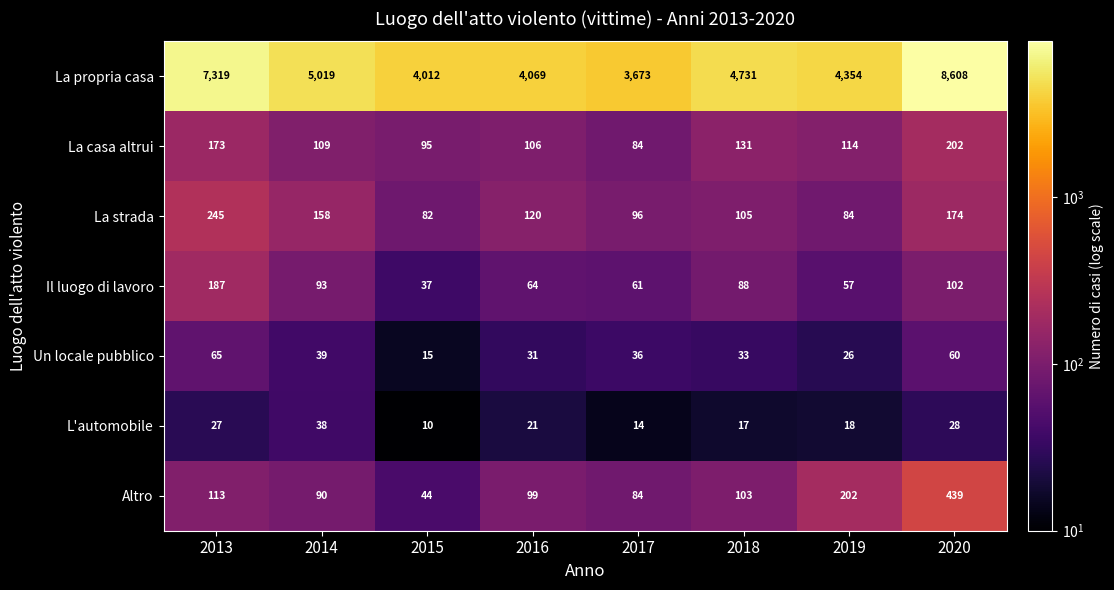

List the labels in order of L'automobile value, smallest first.

2015, 2017, 2018, 2019, 2016, 2013, 2020, 2014